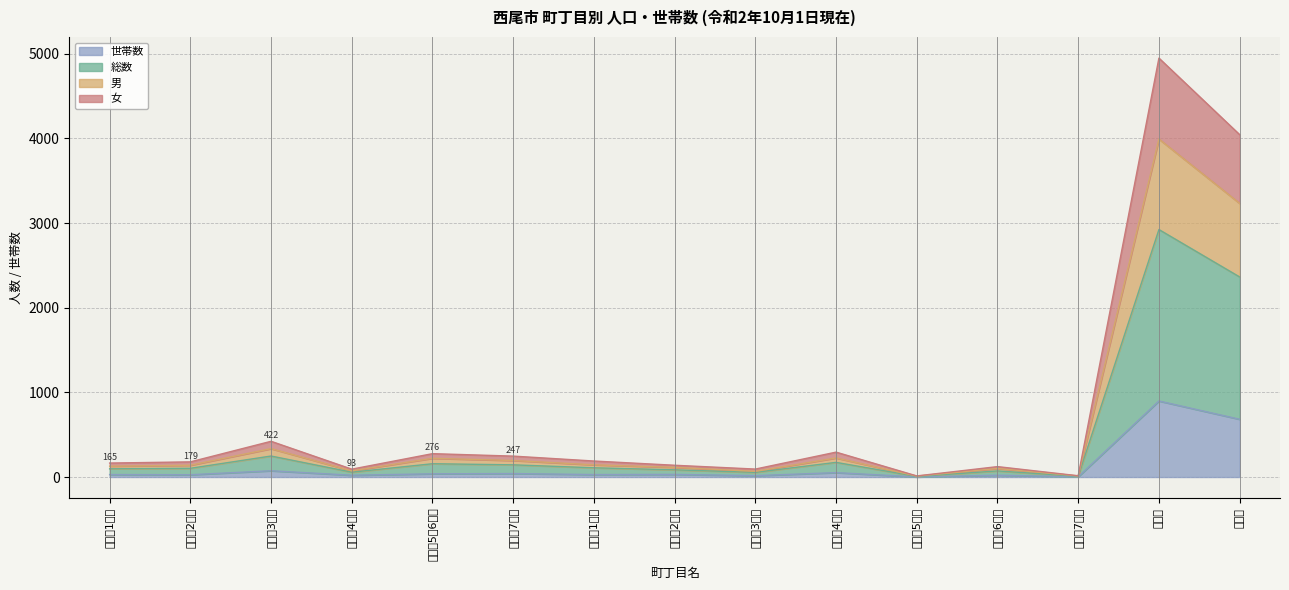

Is the value of 女 at 城崎町2丁目 greater than the value of 男 at 城崎町5、6丁目?

No